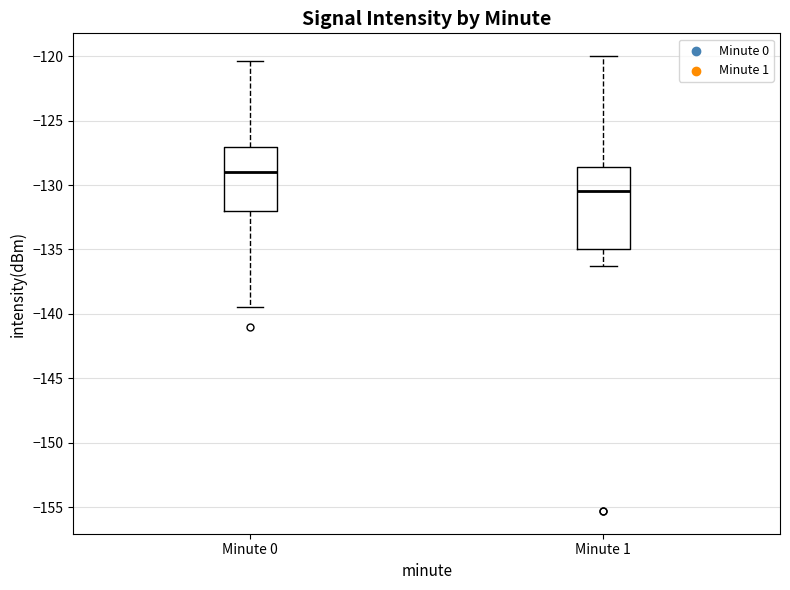

Reading left to right, transcribe this box plot: for each box, give where its median line is, the range the box spans, and where its two whiskers end, as read against the y-axis. The values are not printed on the chart, so give them approximately, as read against the axis.

Minute 0: median -129.0, box -132.0 to -127.0, whiskers -139.5 to -120.5
Minute 1: median -130.5, box -135.0 to -128.5, whiskers -136.5 to -120.0